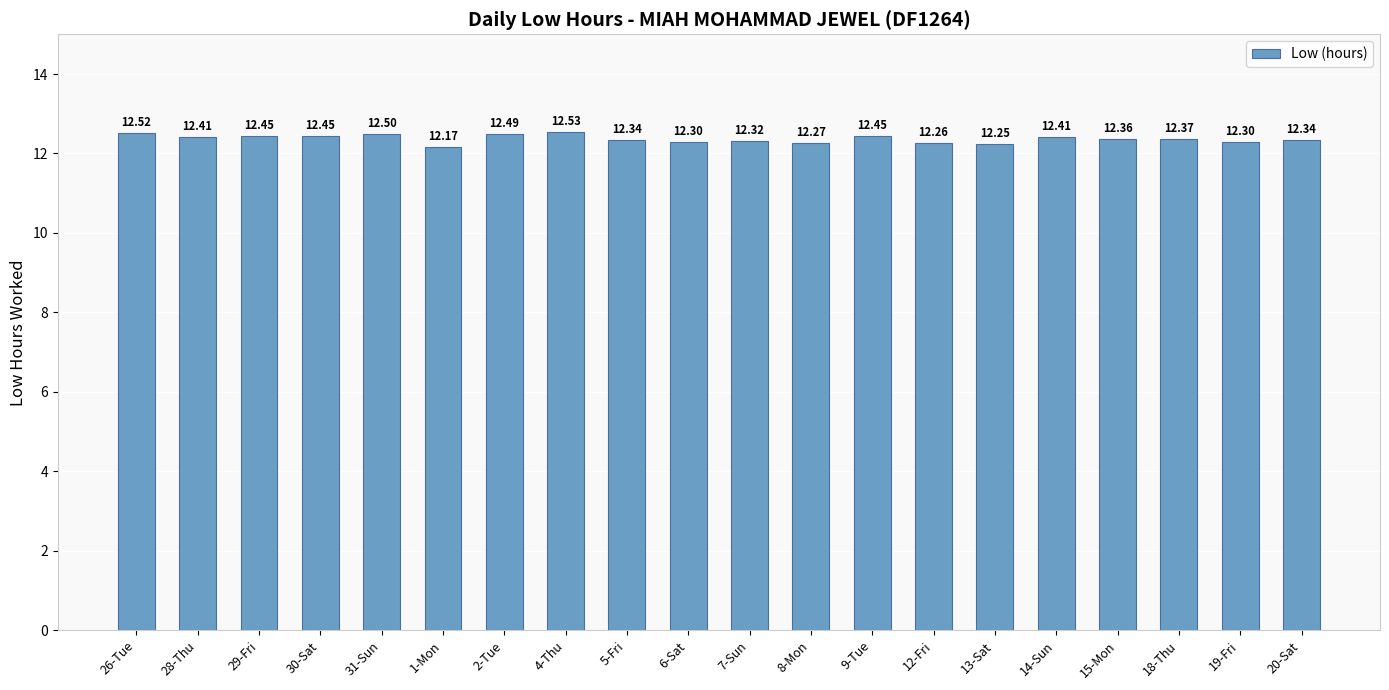

The chart shows a value of 12.5 at 26-Tue. True or false?

True